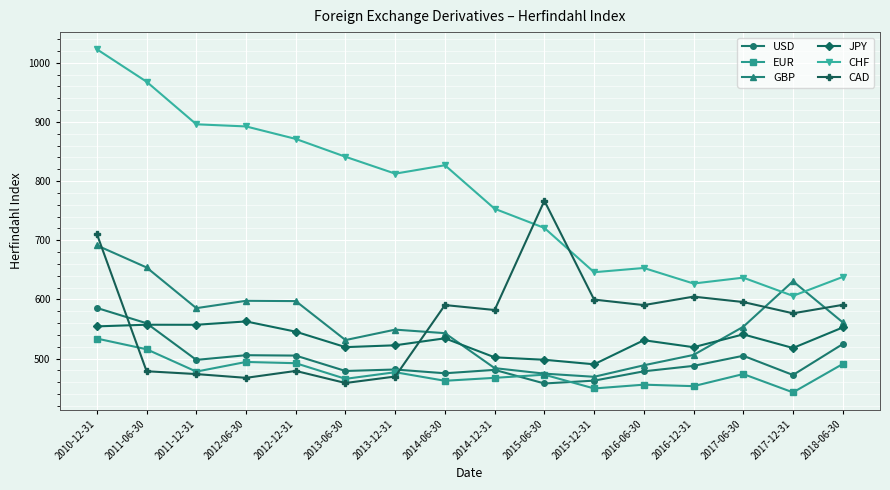

Which series has the largest range (max minus min)?

CHF